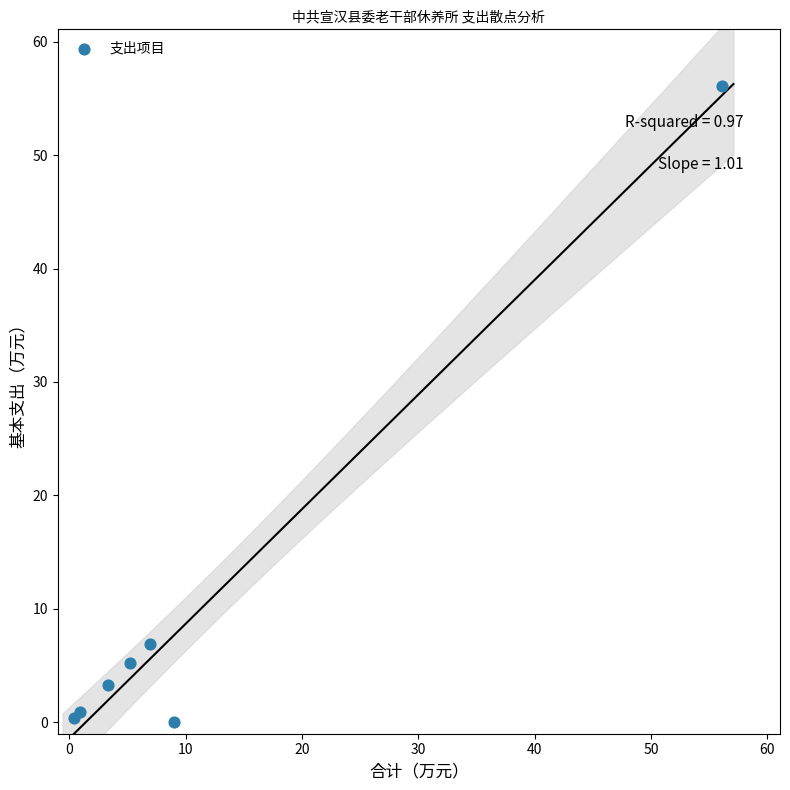

What Y value in the scatter plot is closest to 28?

6.9